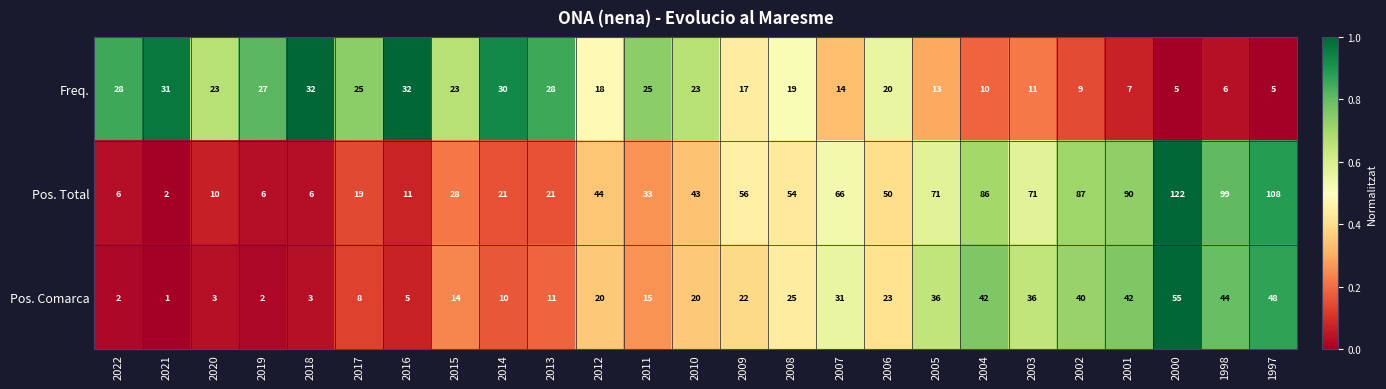

What is the average value of the Pos. Comarca series?

22